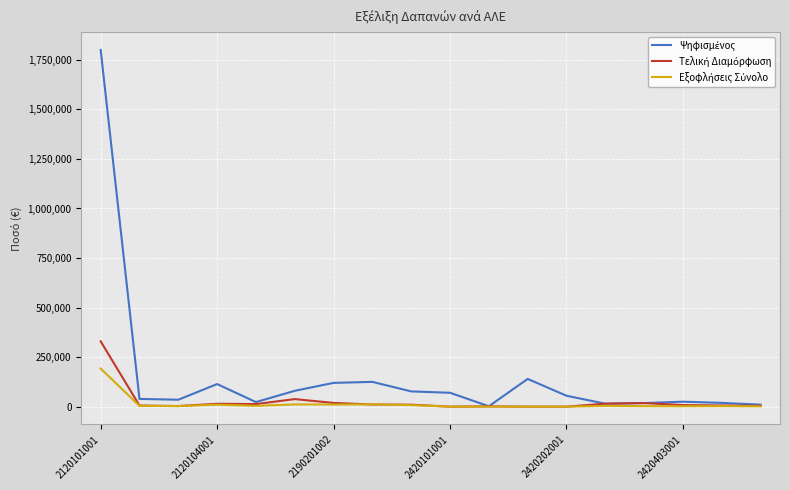

What is the greatest value displayed?

1800000.0